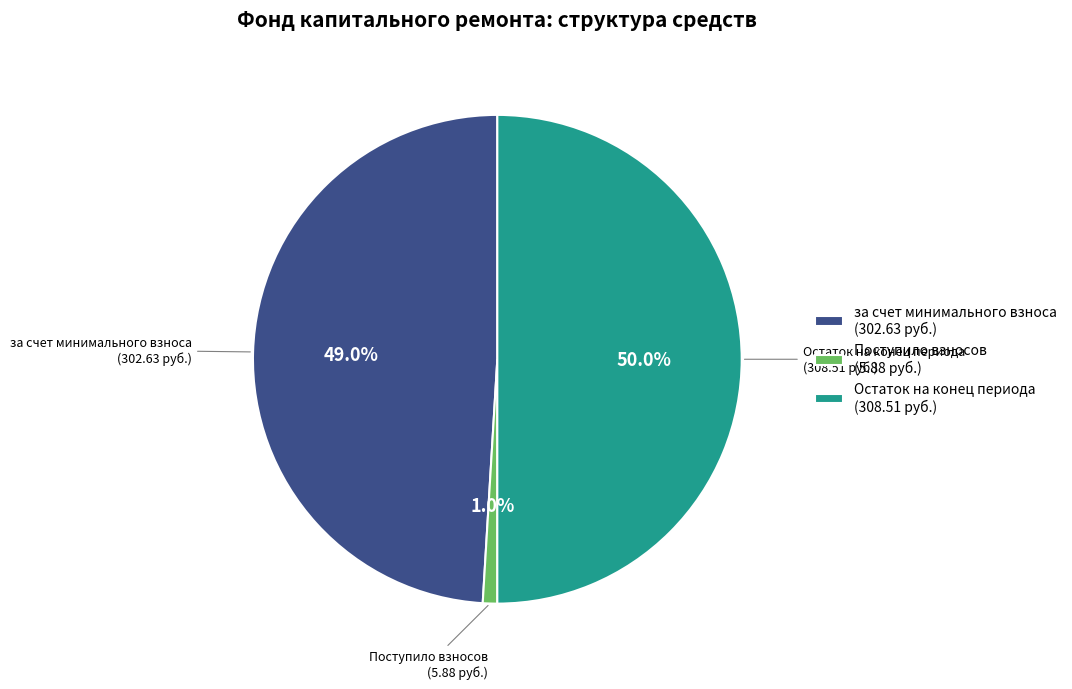

What is the smallest slice in the pie chart?

Поступило взносов (5.88 руб.)